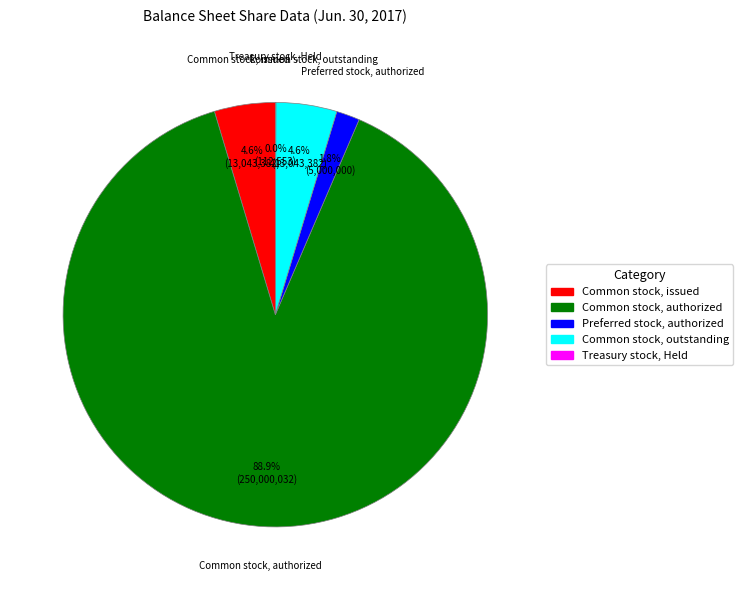

What is the largest slice in the pie chart?

Common stock, authorized